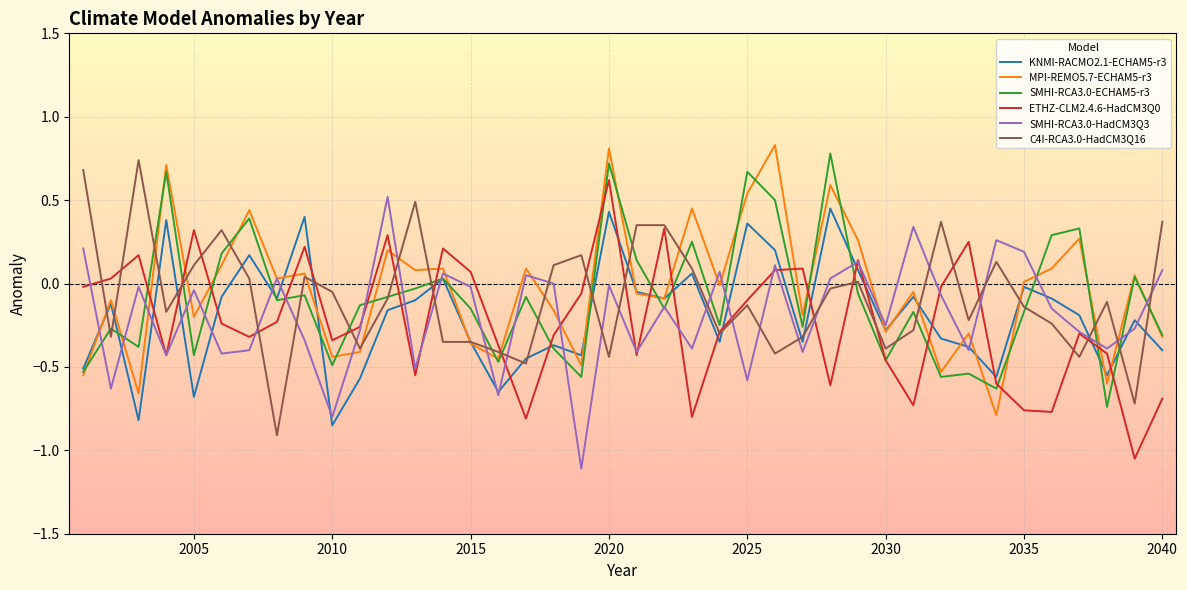

In SMHI-RCA3.0-HadCM3Q3, how many points are lower than both neighbors (excluding endpoints)?

14